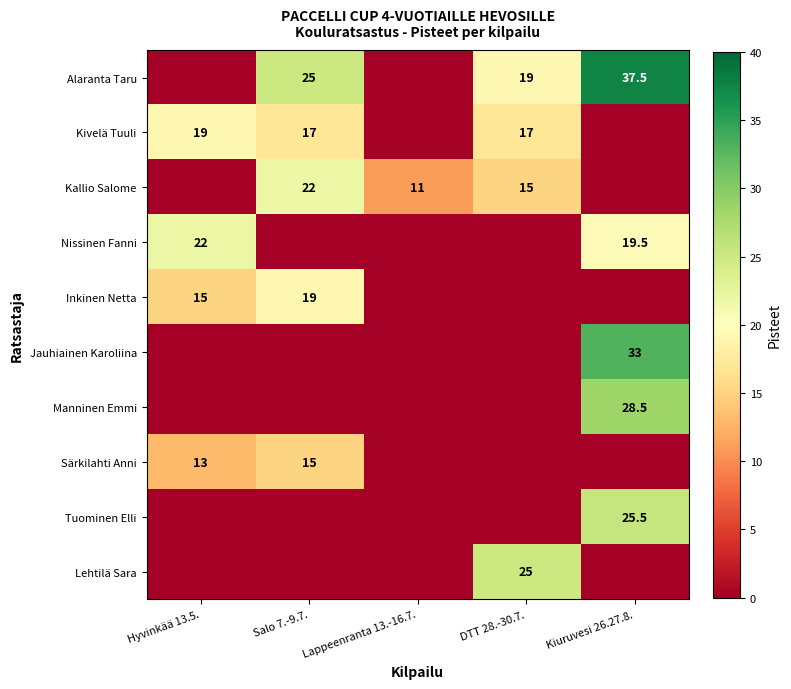

Is it true that Alaranta Taru equals 32.6 at DTT 28.-30.7.?

False